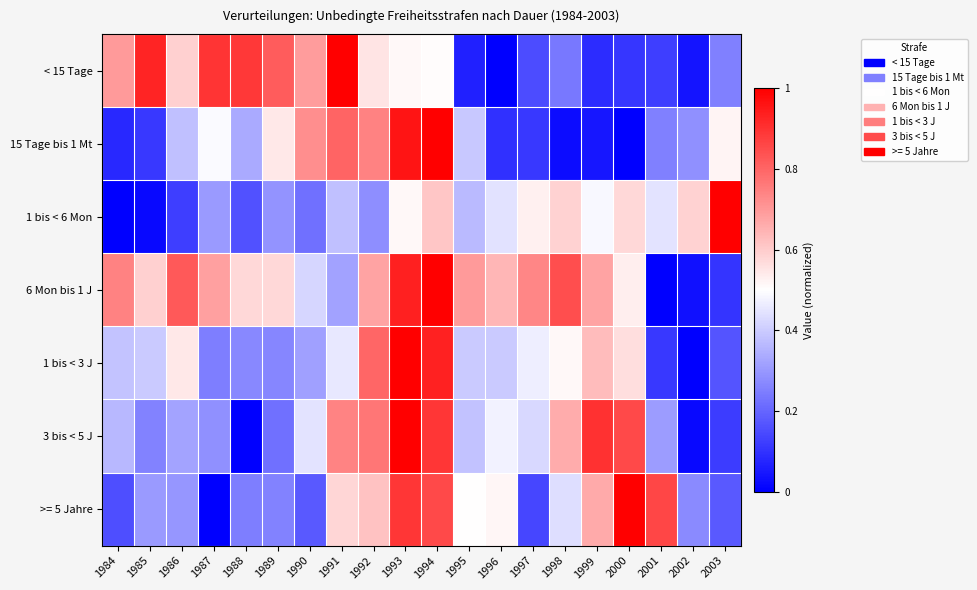

Rank the series by their maximum value, from lowest to highest.

< 15 Tage, 15 Tage bis 1 Mt, 1 bis < 6 Mon, 6 Mon bis 1 J, 1 bis < 3 J, 3 bis < 5 J, >= 5 Jahre